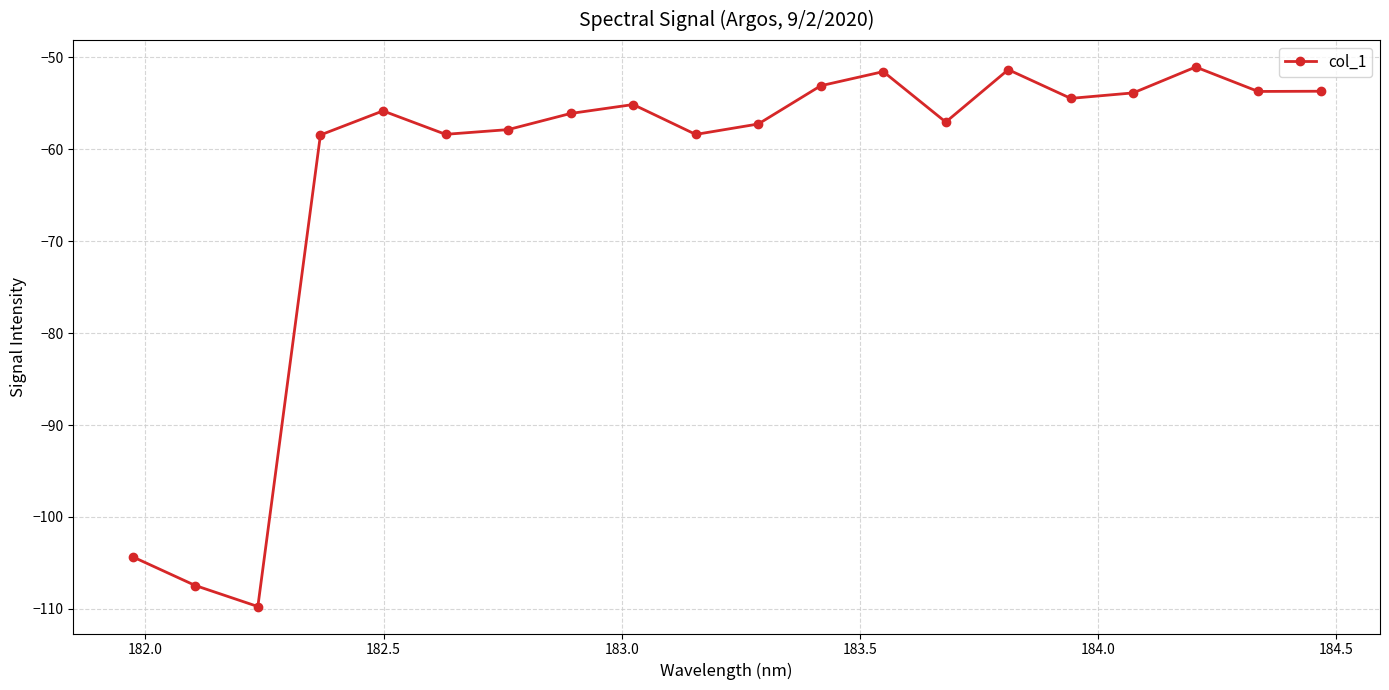

What is the maximum value shown in the chart?

-51.1